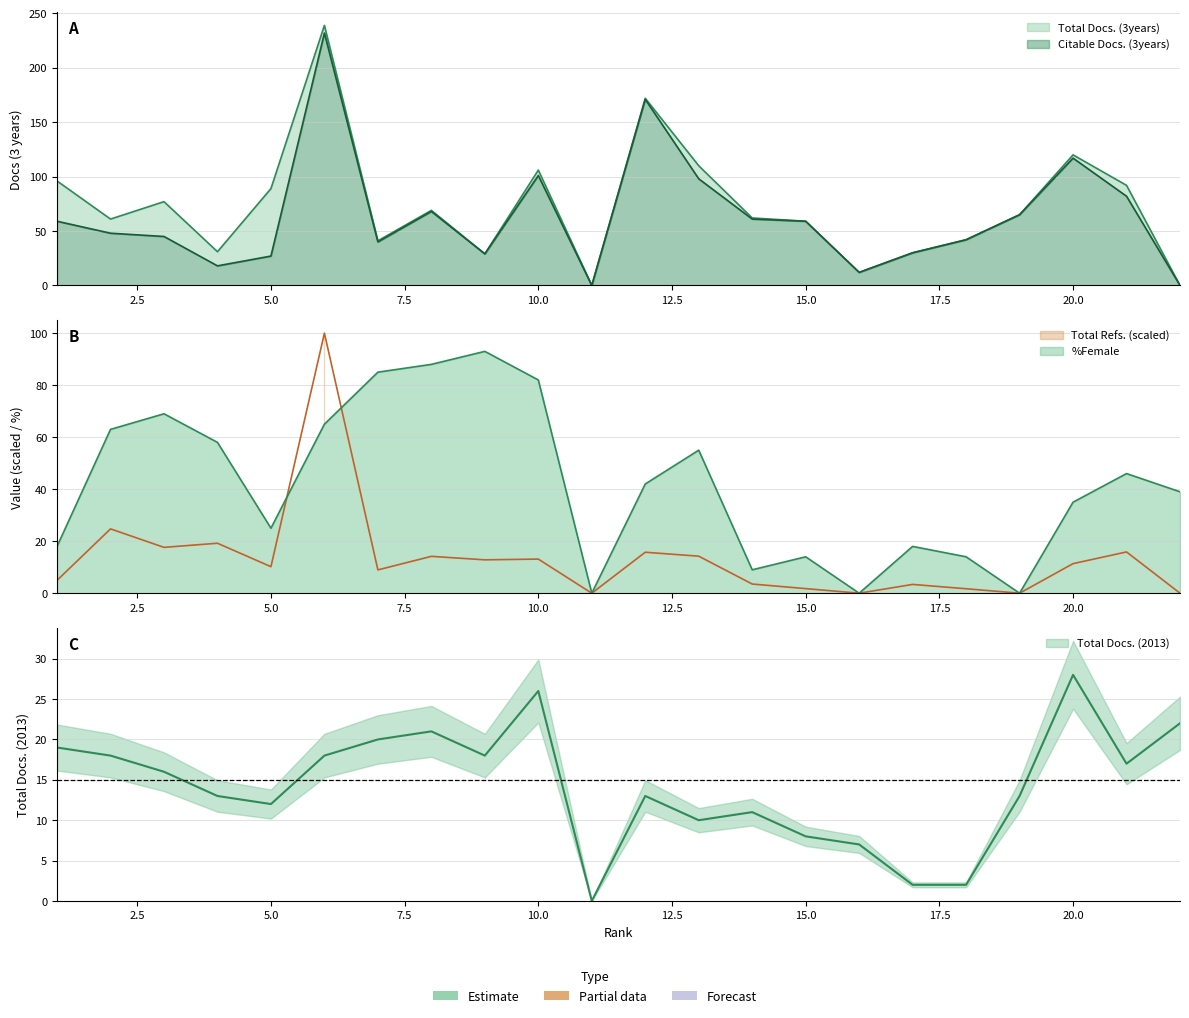

What is the value of the %Female point at the 22nd from the left?

39.0